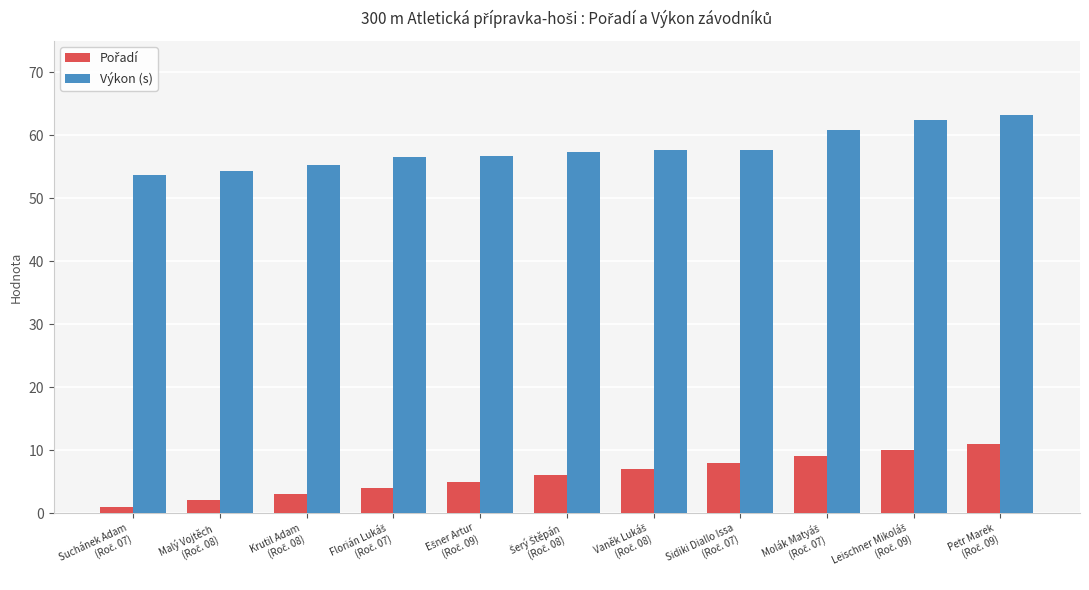

What is the average value of the Výkon (s) series?

57.8